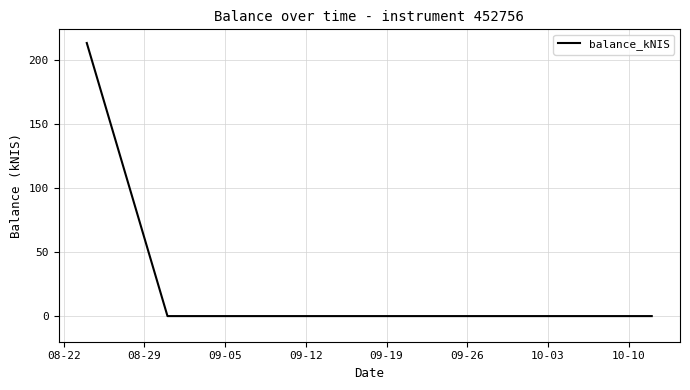

What is the maximum value shown in the chart?

213.1